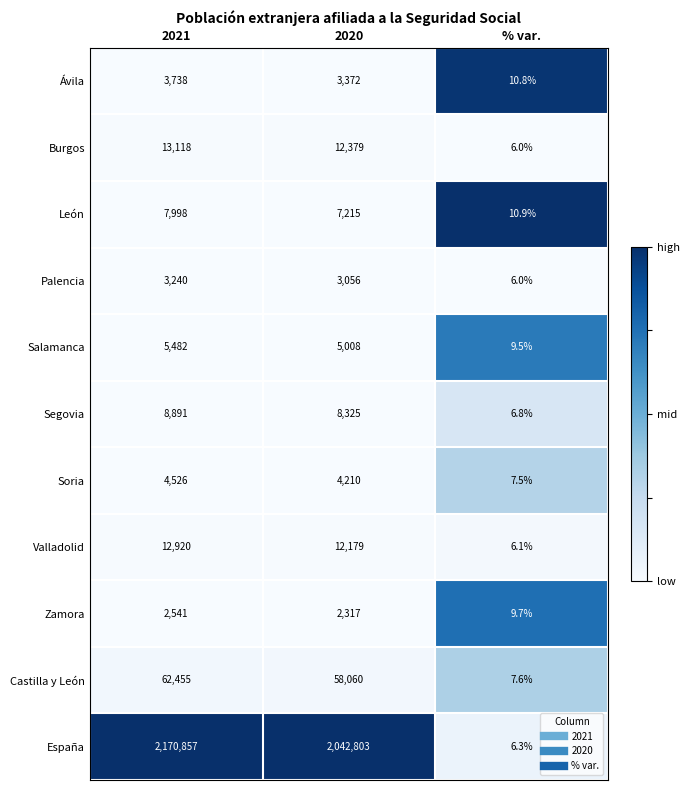

True or false: Ávila has a value of 3738.0 at 2021.

True